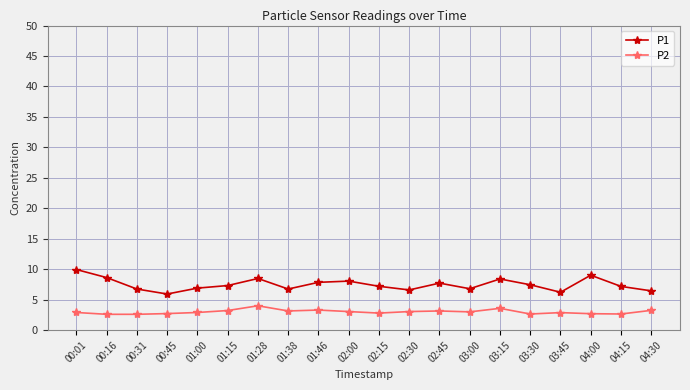

How many lines are shown in the chart?

2